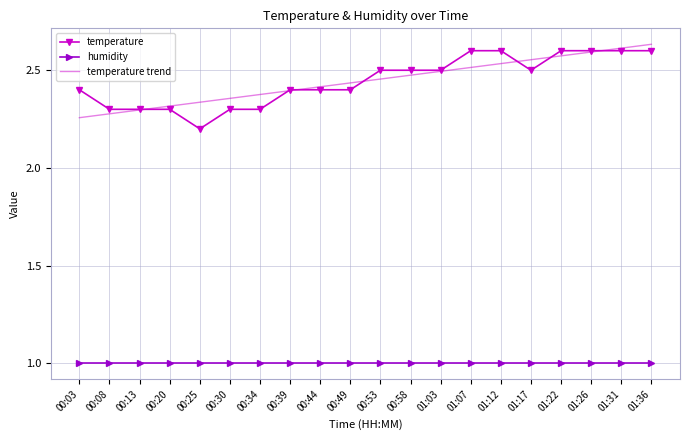

Which series has the widest spread of values?

temperature